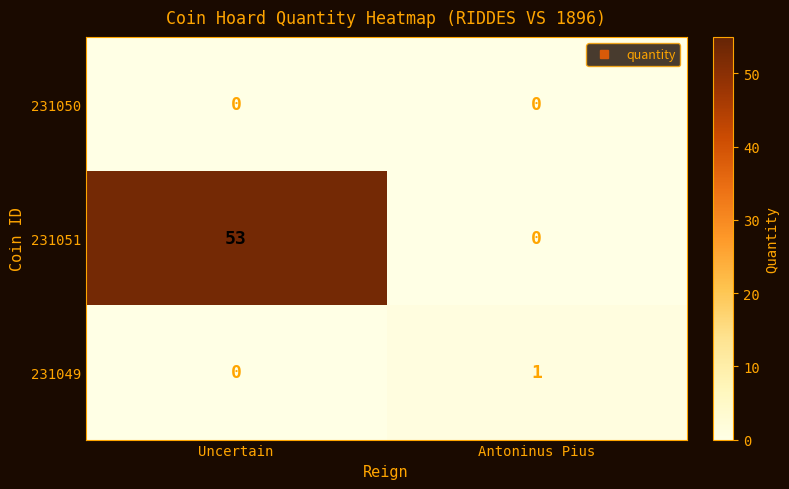

What is the highest value of the 231051 series?

53